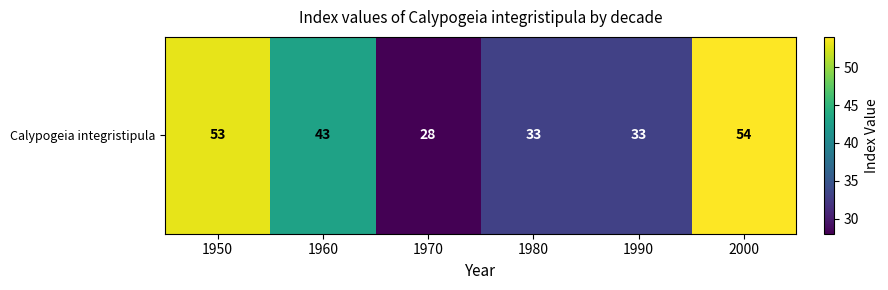

At which category does the chart reach its minimum across all series?

1970